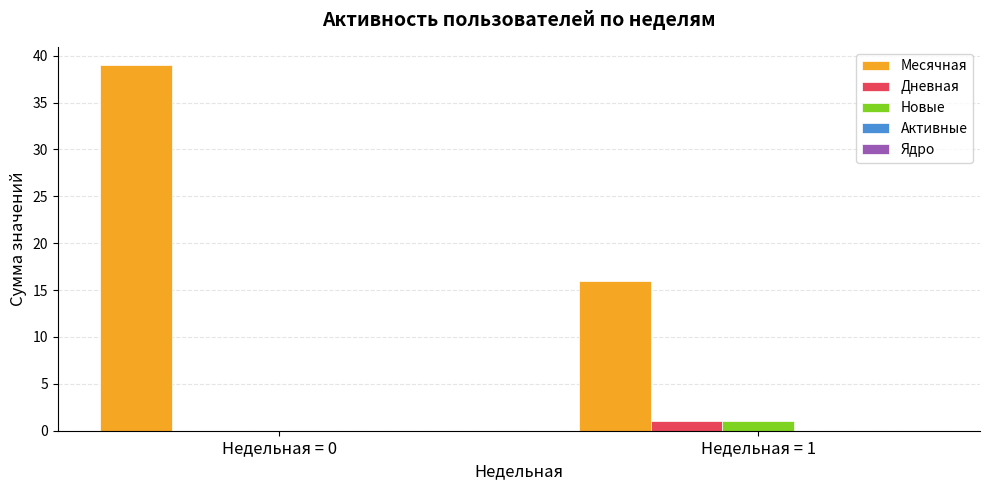

The Месячная series shows 5 at Недельная = 1. True or false?

False